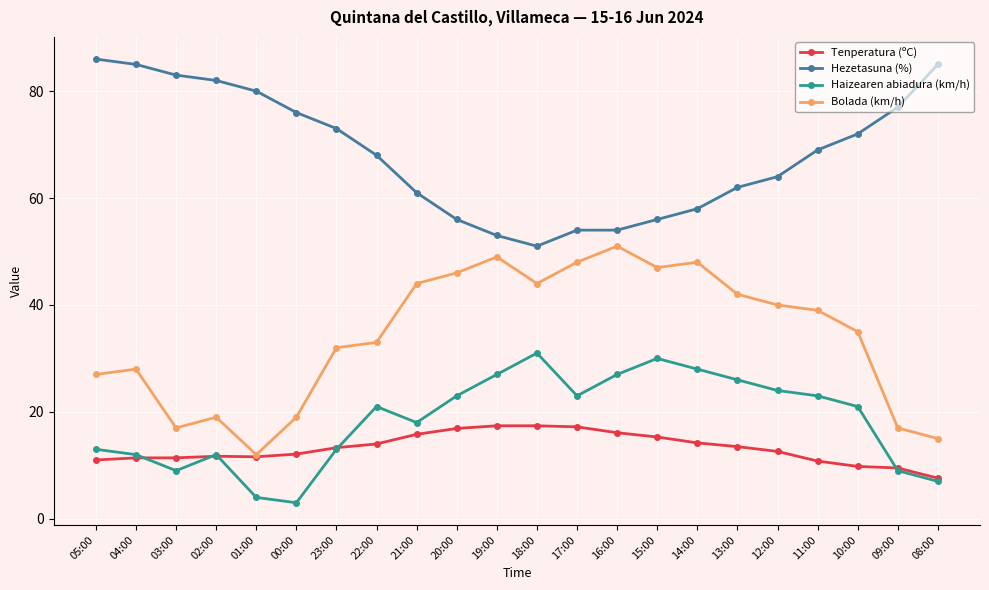

How many lines are shown in the chart?

4